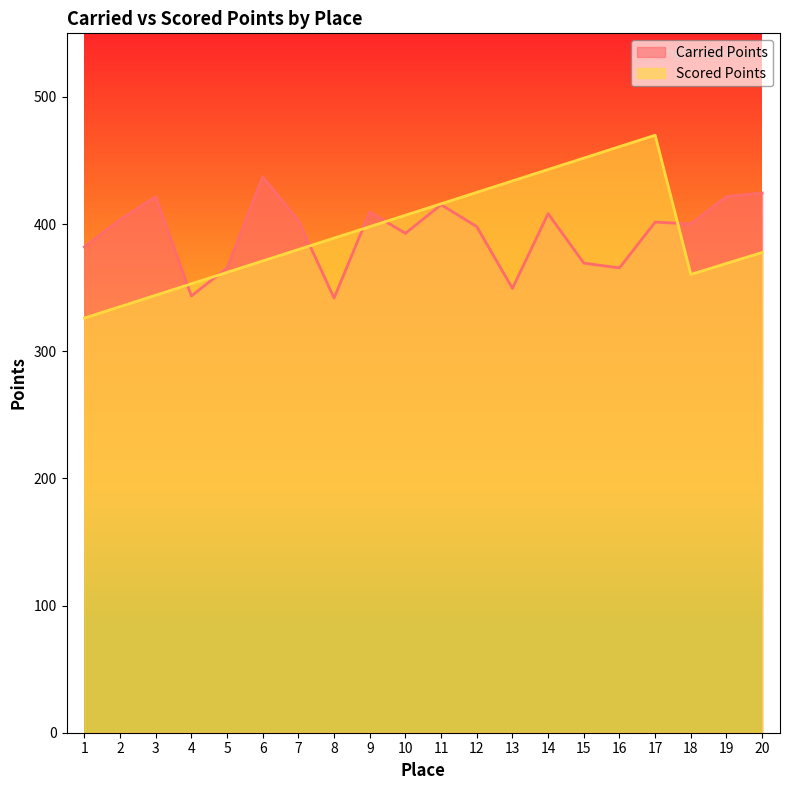

True or false: Carried Points has a value of 421.6 at 19.

True